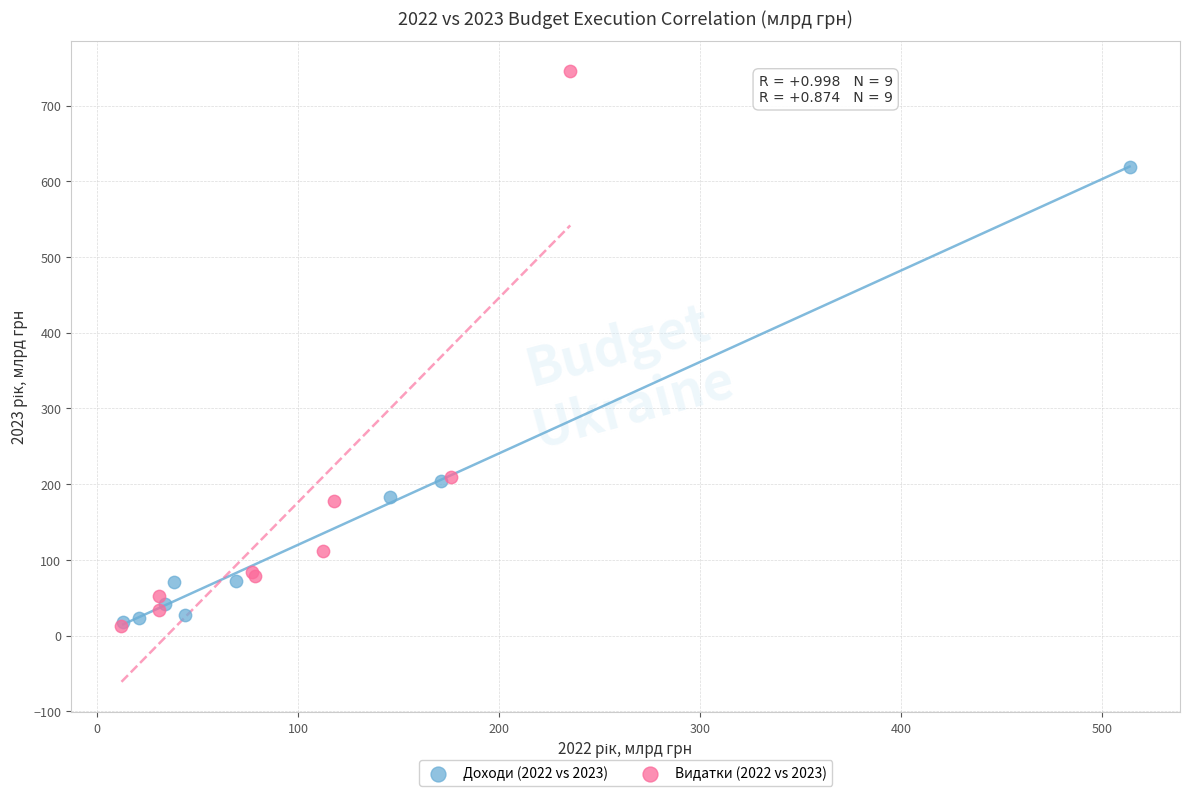

Which series has the largest Y range (max minus min)?

Видатки (2022 vs 2023)